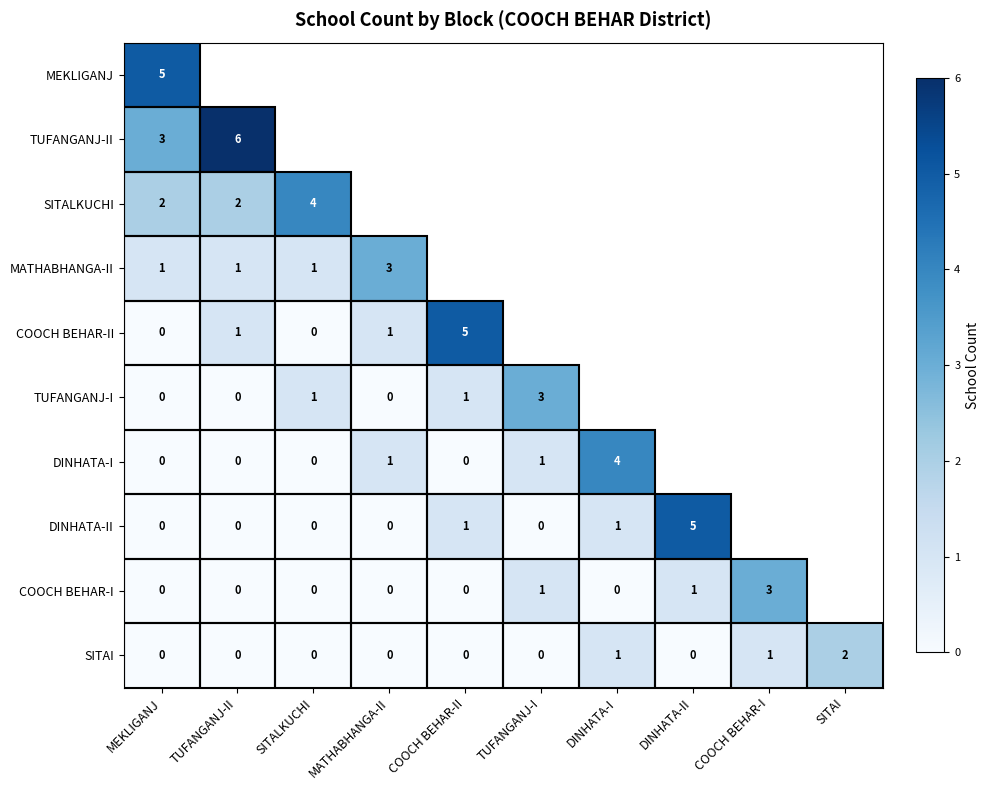

The DINHATA-I series shows 6 at DINHATA-I. True or false?

False